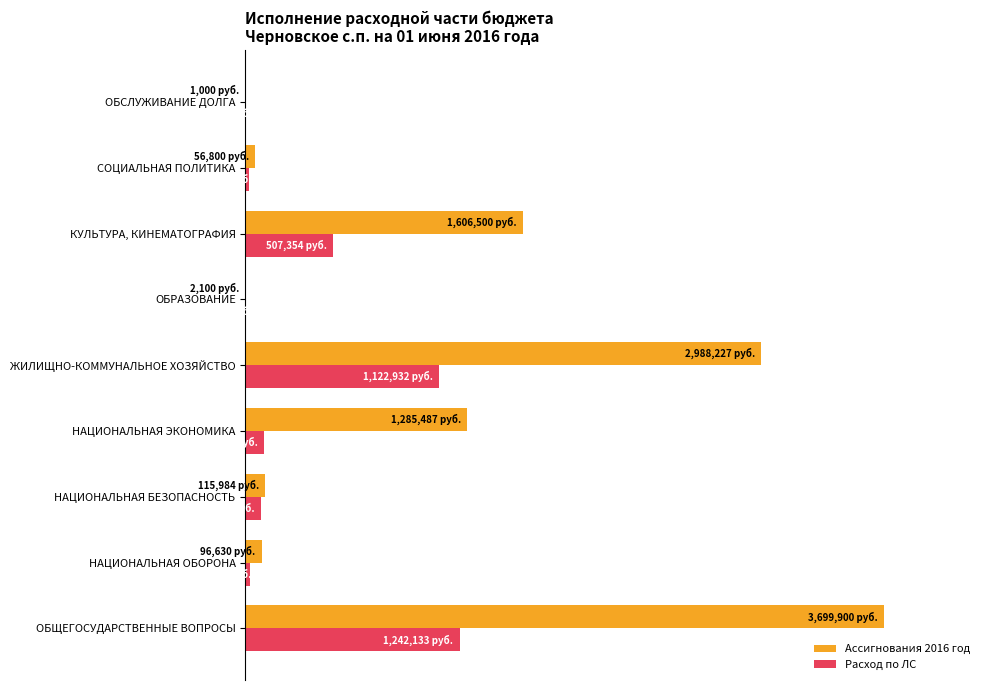

What are all the series names shown in the legend?

Ассигнования 2016 год, Расход по ЛС